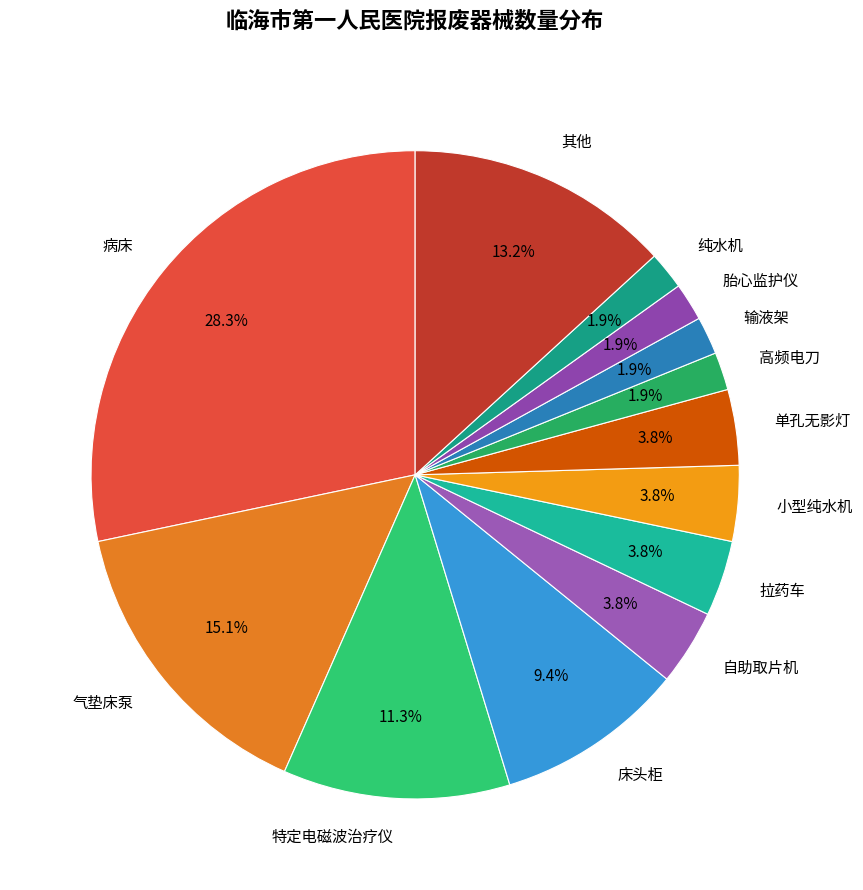

What percentage is the 自助取片机 slice, to the nearest percent?

4%